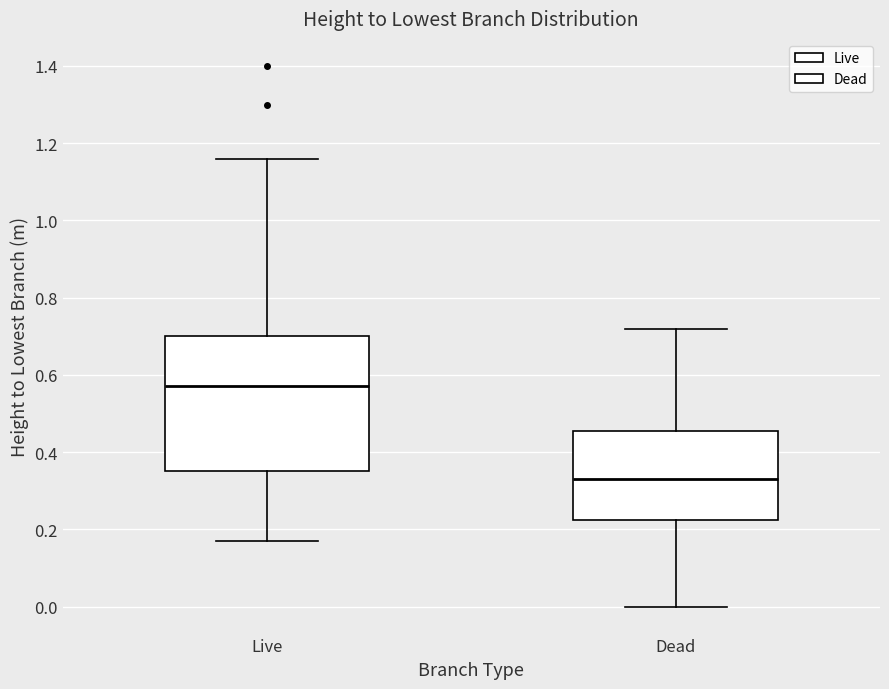

Which box has the highest median line?

Live